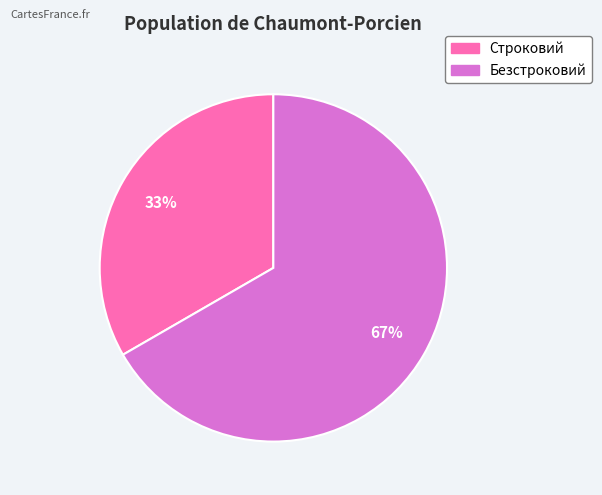

Between Безстроковий and Строковий, which is larger?

Безстроковий